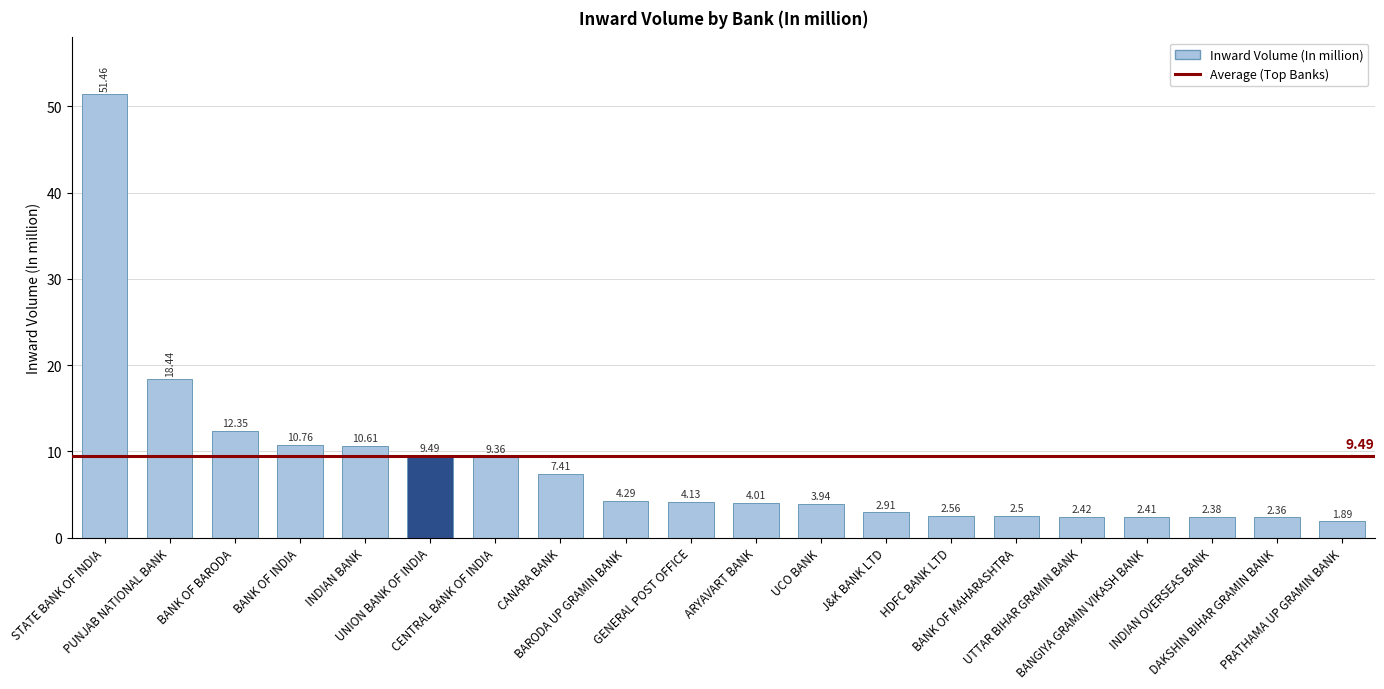

The value at UNION BANK OF INDIA is 13.0. True or false?

False